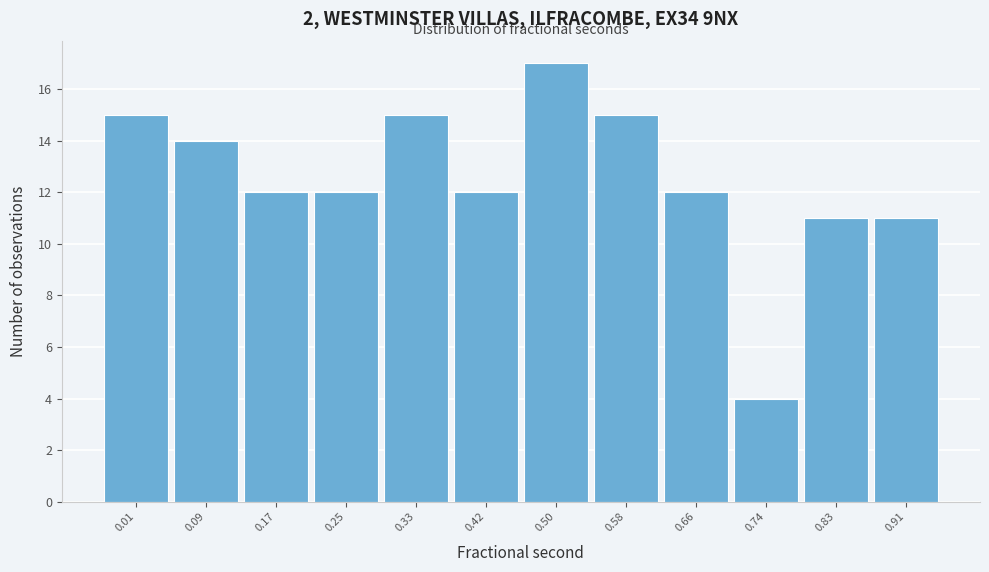

Reading left to right, transcribe all the data shown in this chart.

0.01=15	0.09=14	0.17=12	0.25=12	0.33=15	0.42=12	0.50=17	0.58=15	0.66=12	0.74=4	0.83=11	0.91=11